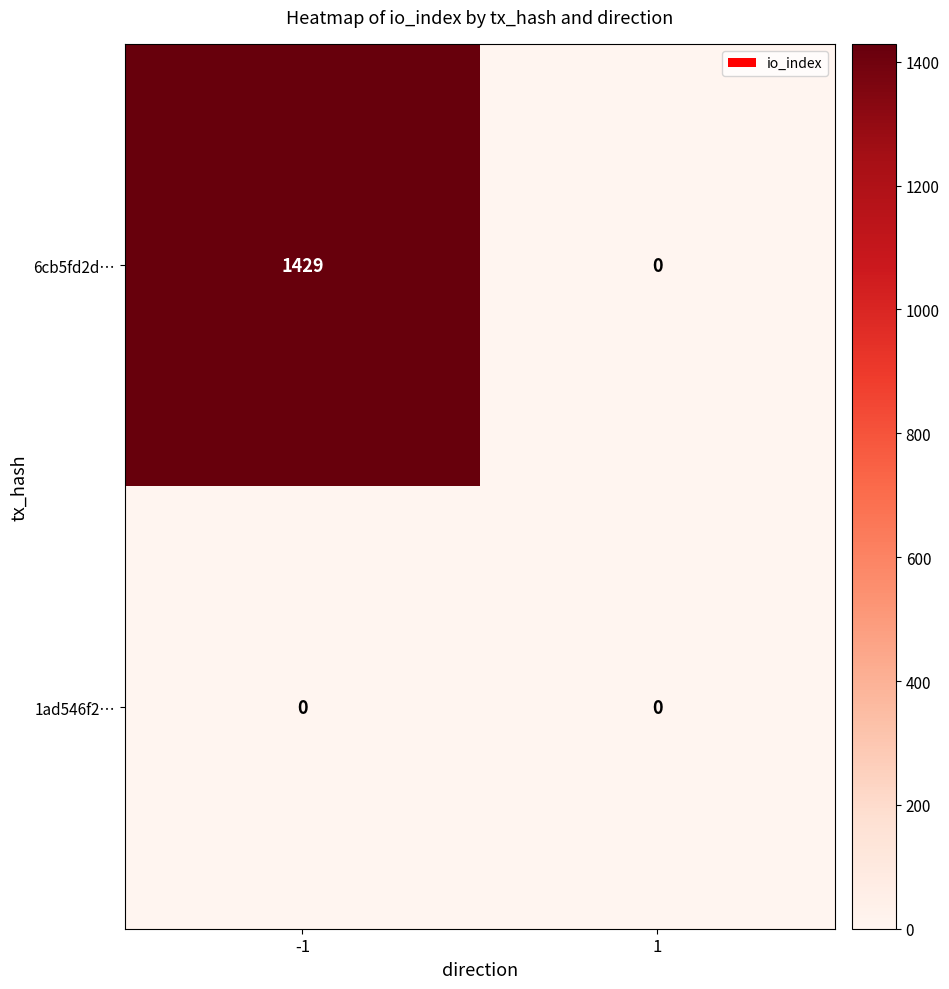

Reading left to right, transcribe all the data shown in this chart.

6cb5fd2d…: -1=1429	1=0
1ad546f2…: -1=0	1=0